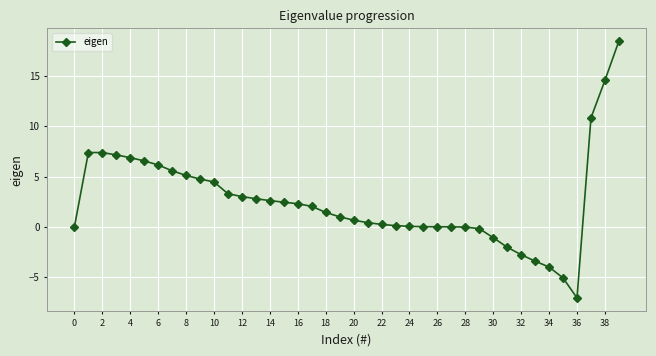

What is the greatest value displayed?

18.5